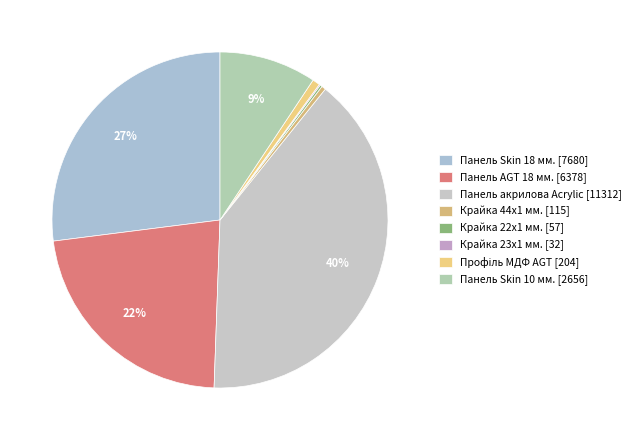

Does Панель AGT 18 мм. represent more than half of the total?

No